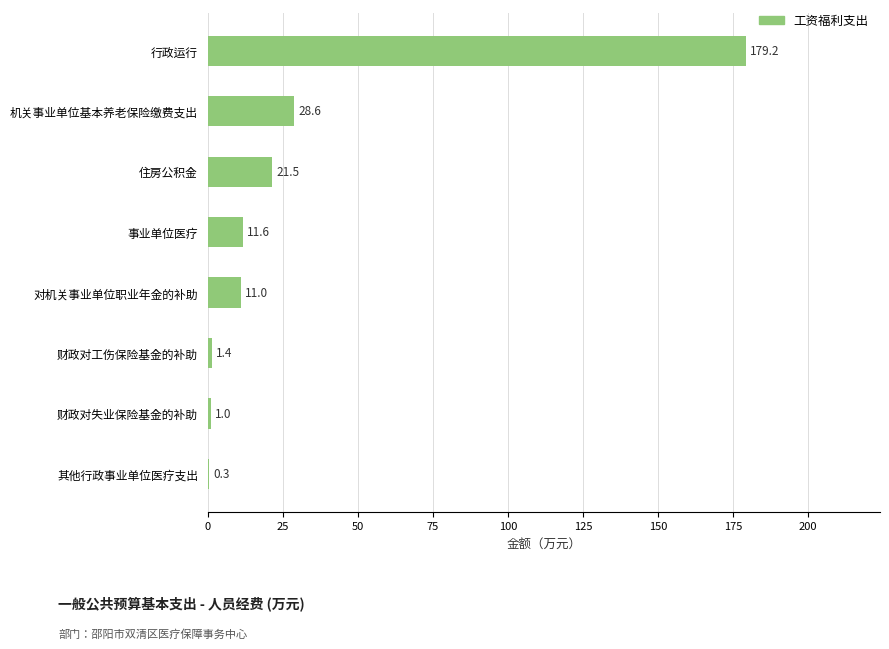

Reading top to bottom, transcribe all the data shown in this chart.

行政运行=179.2	机关事业单位基本养老保险缴费支出=28.6	住房公积金=21.5	事业单位医疗=11.6	对机关事业单位职业年金的补助=11.0	财政对工伤保险基金的补助=1.4	财政对失业保险基金的补助=1.0	其他行政事业单位医疗支出=0.3